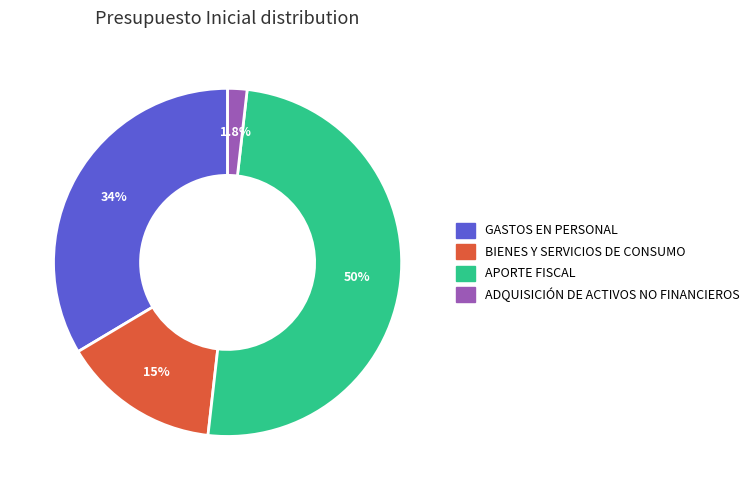

What is the ratio of the value at GASTOS EN PERSONAL to the value at APORTE FISCAL?

0.7